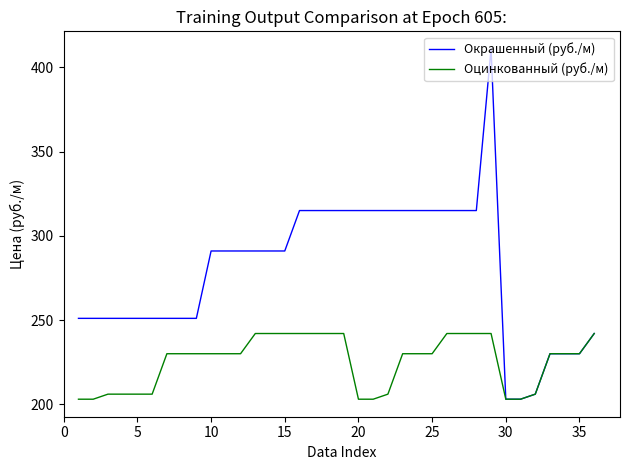

Reading left to right, extract all data points from this chart.

Окрашенный (руб./м): 251	251	251	251	251	251	251	251	251	291	291	291	291	291	291	315	315	315	315	315	315	315	315	315	315	315	315	315	411	203	203	206	230	230	230	242
Оцинкованный (руб./м): 203	203	206	206	206	206	230	230	230	230	230	230	242	242	242	242	242	242	242	203	203	206	230	230	230	242	242	242	242	203	203	206	230	230	230	242